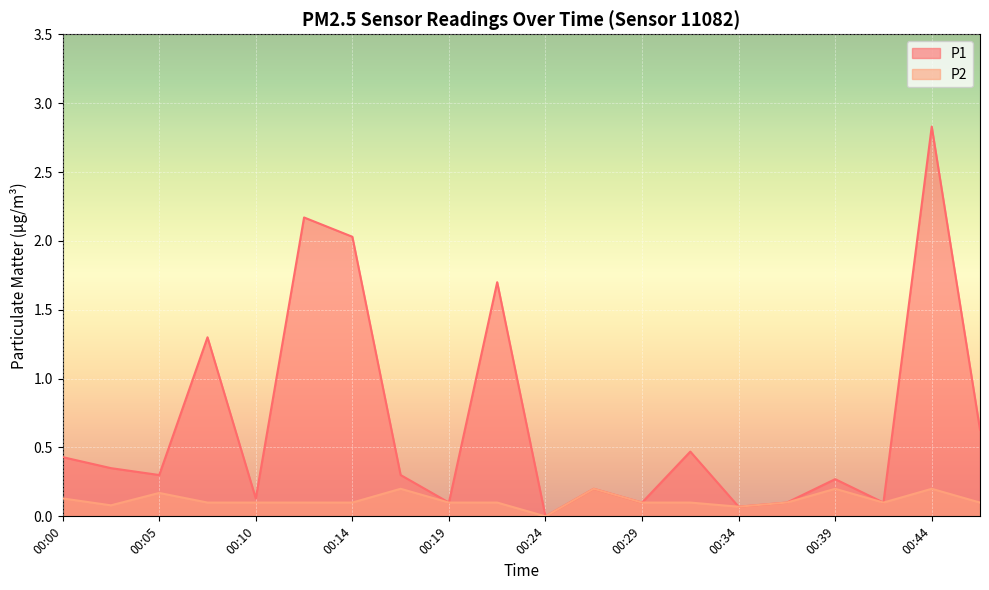

In P2, how many points are lower than both neighbors (excluding endpoints)?

4